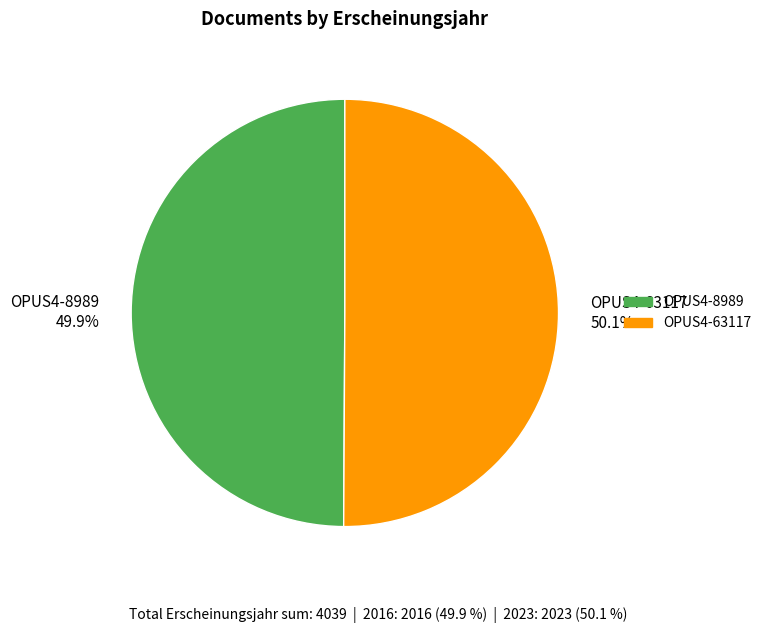

How much of the chart is everything except OPUS4-63117?

49.9%